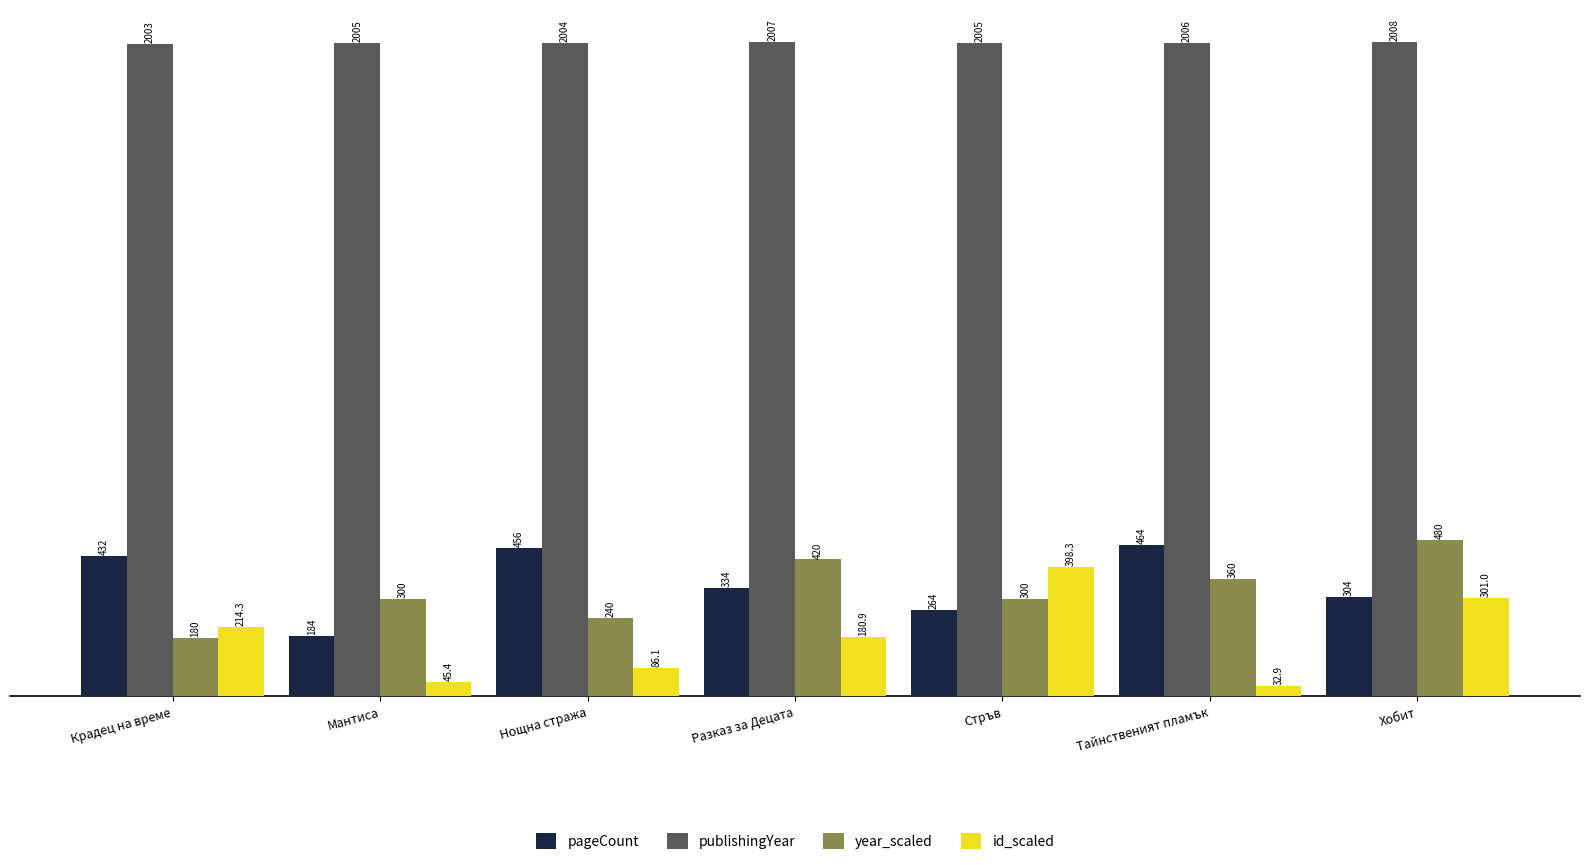

Rank the series at Стръв from lowest to highest value.

pageCount, year_scaled, id_scaled, publishingYear